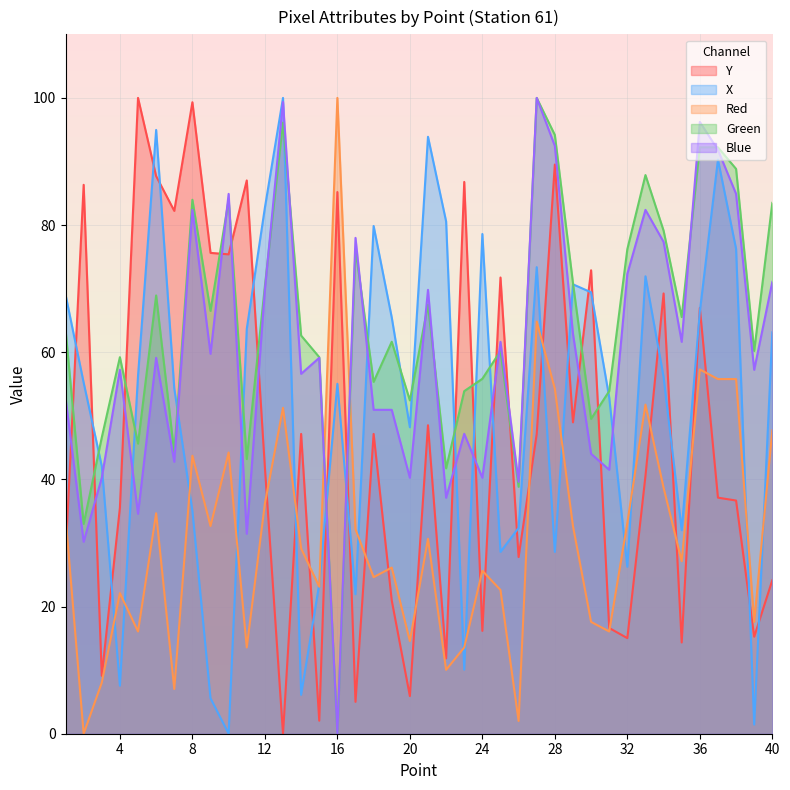

How many interior local valleys does the X series have?

11